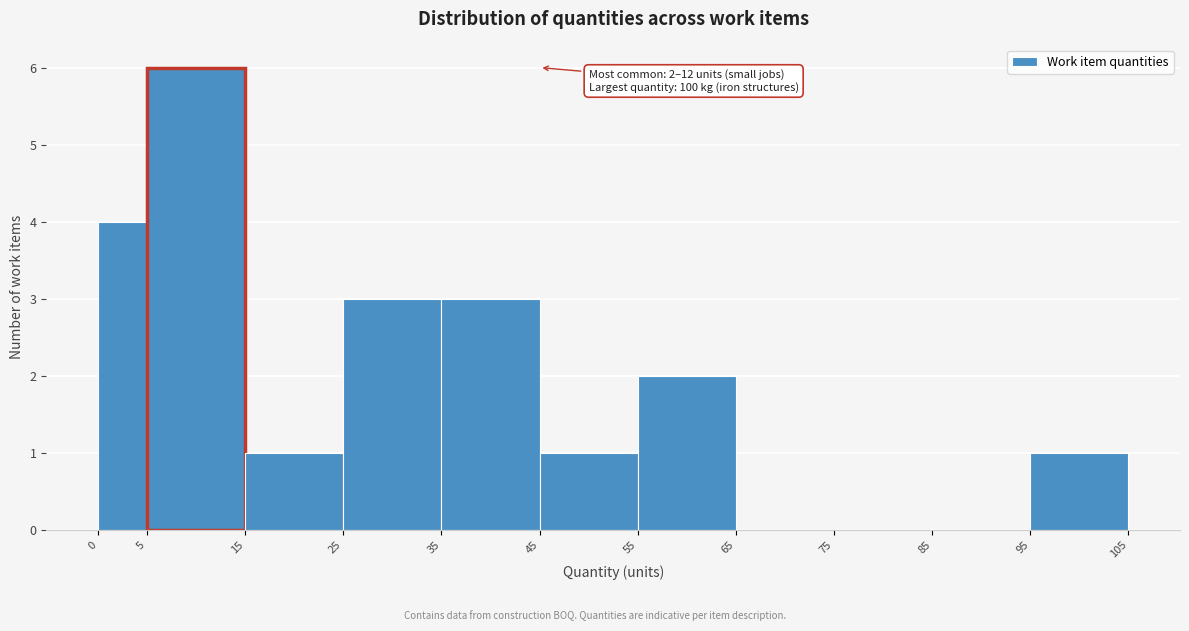

Which range on the x-axis has the tallest bar?

5 to 15